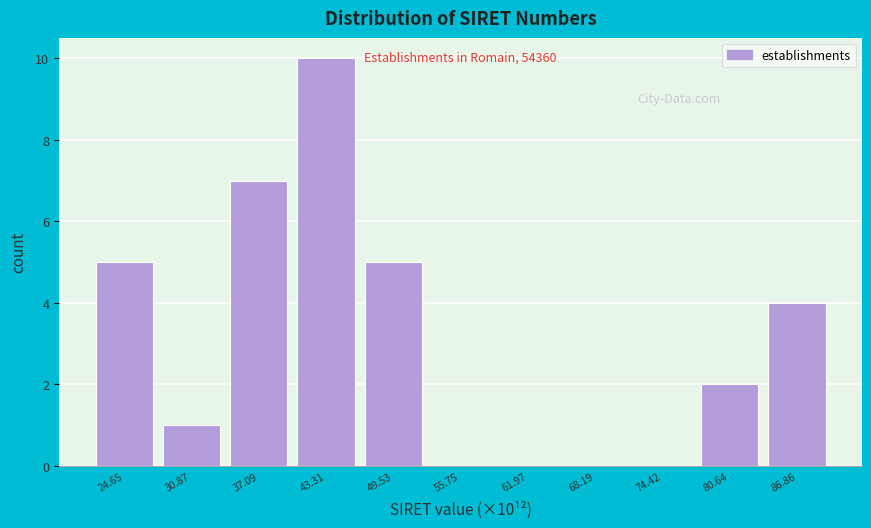

Which range on the x-axis has the tallest bar?

40 to 46